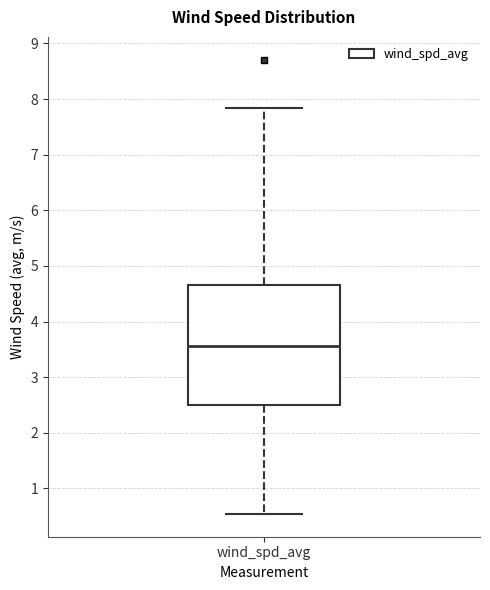

Transcribe this box plot: give where the median line is, the range the box spans, and where the two whiskers end, as read against the y-axis. The values are not printed on the chart, so give them approximately, as read against the axis.

median 3.6, box 2.5 to 4.7, whiskers 0.5 to 7.8